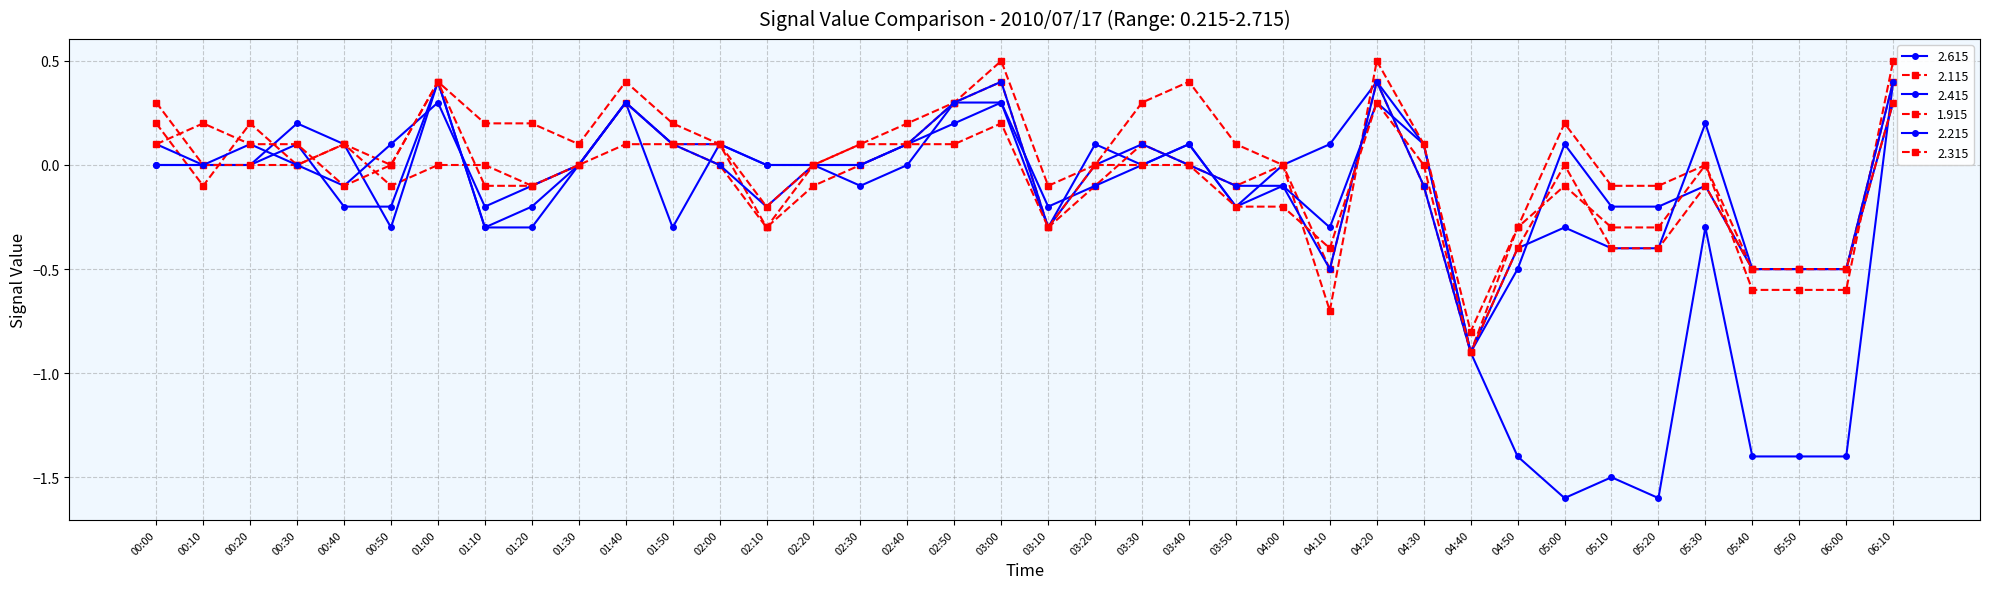

Reading left to right, list all the values displayed in this chart.

2.615: 00:00=0.0	00:10=0.0	00:20=0.0	00:30=0.2	00:40=0.1	00:50=-0.3	01:00=0.4	01:10=-0.3	01:20=-0.2	01:30=0.0	01:40=0.3	01:50=-0.3	02:00=0.1	02:10=-0.0	02:20=0.0	02:30=-0.1	02:40=-0.0	02:50=0.3	03:00=0.3	03:10=-0.3	03:20=0.1	03:30=-0.0	03:40=0.1	03:50=-0.2	04:00=-0.0	04:10=0.1	04:20=0.4	04:30=0.1	04:40=-0.9	04:50=-1.4	05:00=-1.6	05:10=-1.5	05:20=-1.6	05:30=-0.3	05:40=-1.4	05:50=-1.4	06:00=-1.4	06:10=0.4
2.115: 00:00=0.2	00:10=-0.1	00:20=0.2	00:30=0.0	00:40=0.1	00:50=-0.1	01:00=0.0	01:10=0.0	01:20=-0.1	01:30=0.0	01:40=0.3	01:50=0.1	02:00=0.0	02:10=-0.3	02:20=-0.1	02:30=0.0	02:40=0.1	02:50=0.3	03:00=0.4	03:10=-0.3	03:20=-0.1	03:30=0.1	03:40=0.0	03:50=-0.1	04:00=-0.0	04:10=-0.5	04:20=0.4	04:30=-0.1	04:40=-0.9	04:50=-0.3	05:00=0.2	05:10=-0.1	05:20=-0.1	05:30=-0.0	05:40=-0.5	05:50=-0.5	06:00=-0.5	06:10=0.4
2.415: 00:00=0.1	00:10=0.0	00:20=0.0	00:30=0.1	00:40=-0.2	00:50=-0.2	01:00=0.4	01:10=-0.3	01:20=-0.3	01:30=0.0	01:40=0.3	01:50=0.1	02:00=0.1	02:10=0.0	02:20=-0.0	02:30=0.0	02:40=0.1	02:50=0.2	03:00=0.3	03:10=-0.2	03:20=-0.1	03:30=0.0	03:40=0.1	03:50=-0.2	04:00=-0.1	04:10=-0.3	04:20=0.3	04:30=0.1	04:40=-0.9	04:50=-0.5	05:00=0.1	05:10=-0.2	05:20=-0.2	05:30=-0.1	05:40=-0.5	05:50=-0.5	06:00=-0.5	06:10=0.3
1.915: 00:00=0.3	00:10=-0.0	00:20=0.0	00:30=0.0	00:40=0.1	00:50=-0.0	01:00=0.4	01:10=0.2	01:20=0.2	01:30=0.1	01:40=0.4	01:50=0.2	02:00=0.1	02:10=-0.3	02:20=-0.0	02:30=0.1	02:40=0.2	02:50=0.3	03:00=0.5	03:10=-0.1	03:20=-0.0	03:30=0.3	03:40=0.4	03:50=0.1	04:00=-0.0	04:10=-0.7	04:20=0.5	04:30=0.1	04:40=-0.8	04:50=-0.3	05:00=-0.1	05:10=-0.3	05:20=-0.3	05:30=-0.0	05:40=-0.6	05:50=-0.6	06:00=-0.6	06:10=0.5
2.215: 00:00=0.0	00:10=-0.0	00:20=0.1	00:30=-0.0	00:40=-0.1	00:50=0.1	01:00=0.3	01:10=-0.2	01:20=-0.1	01:30=0.0	01:40=0.3	01:50=0.1	02:00=0.0	02:10=-0.2	02:20=-0.0	02:30=0.0	02:40=0.1	02:50=0.3	03:00=0.4	03:10=-0.3	03:20=-0.0	03:30=0.1	03:40=0.0	03:50=-0.1	04:00=-0.1	04:10=-0.5	04:20=0.4	04:30=-0.1	04:40=-0.9	04:50=-0.4	05:00=-0.3	05:10=-0.4	05:20=-0.4	05:30=0.2	05:40=-0.5	05:50=-0.5	06:00=-0.5	06:10=0.4
2.315: 00:00=0.1	00:10=0.2	00:20=0.1	00:30=0.1	00:40=-0.1	00:50=0.0	01:00=0.4	01:10=-0.1	01:20=-0.1	01:30=0.0	01:40=0.1	01:50=0.1	02:00=0.1	02:10=-0.2	02:20=0.0	02:30=0.1	02:40=0.1	02:50=0.1	03:00=0.2	03:10=-0.3	03:20=-0.0	03:30=0.0	03:40=0.0	03:50=-0.2	04:00=-0.2	04:10=-0.4	04:20=0.3	04:30=0.0	04:40=-0.9	04:50=-0.4	05:00=-0.0	05:10=-0.4	05:20=-0.4	05:30=-0.1	05:40=-0.5	05:50=-0.5	06:00=-0.5	06:10=0.3